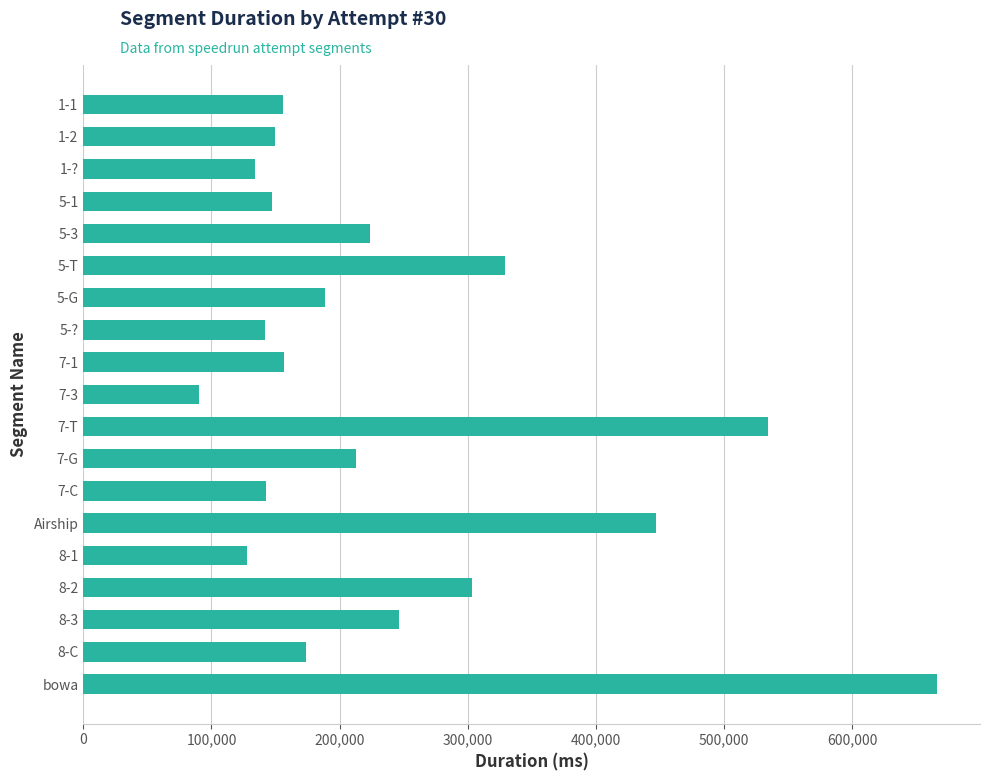

What is the value of the 15th bar from the top?

127656